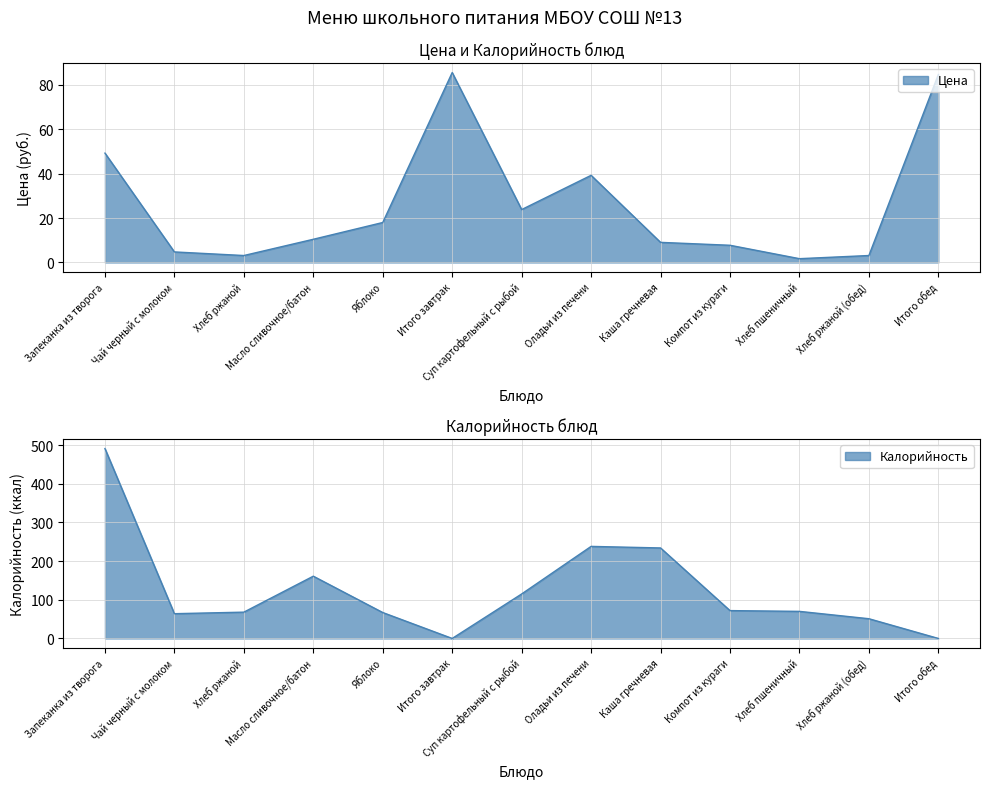

What is the total value across all series at Запеканка из творога?

540.3